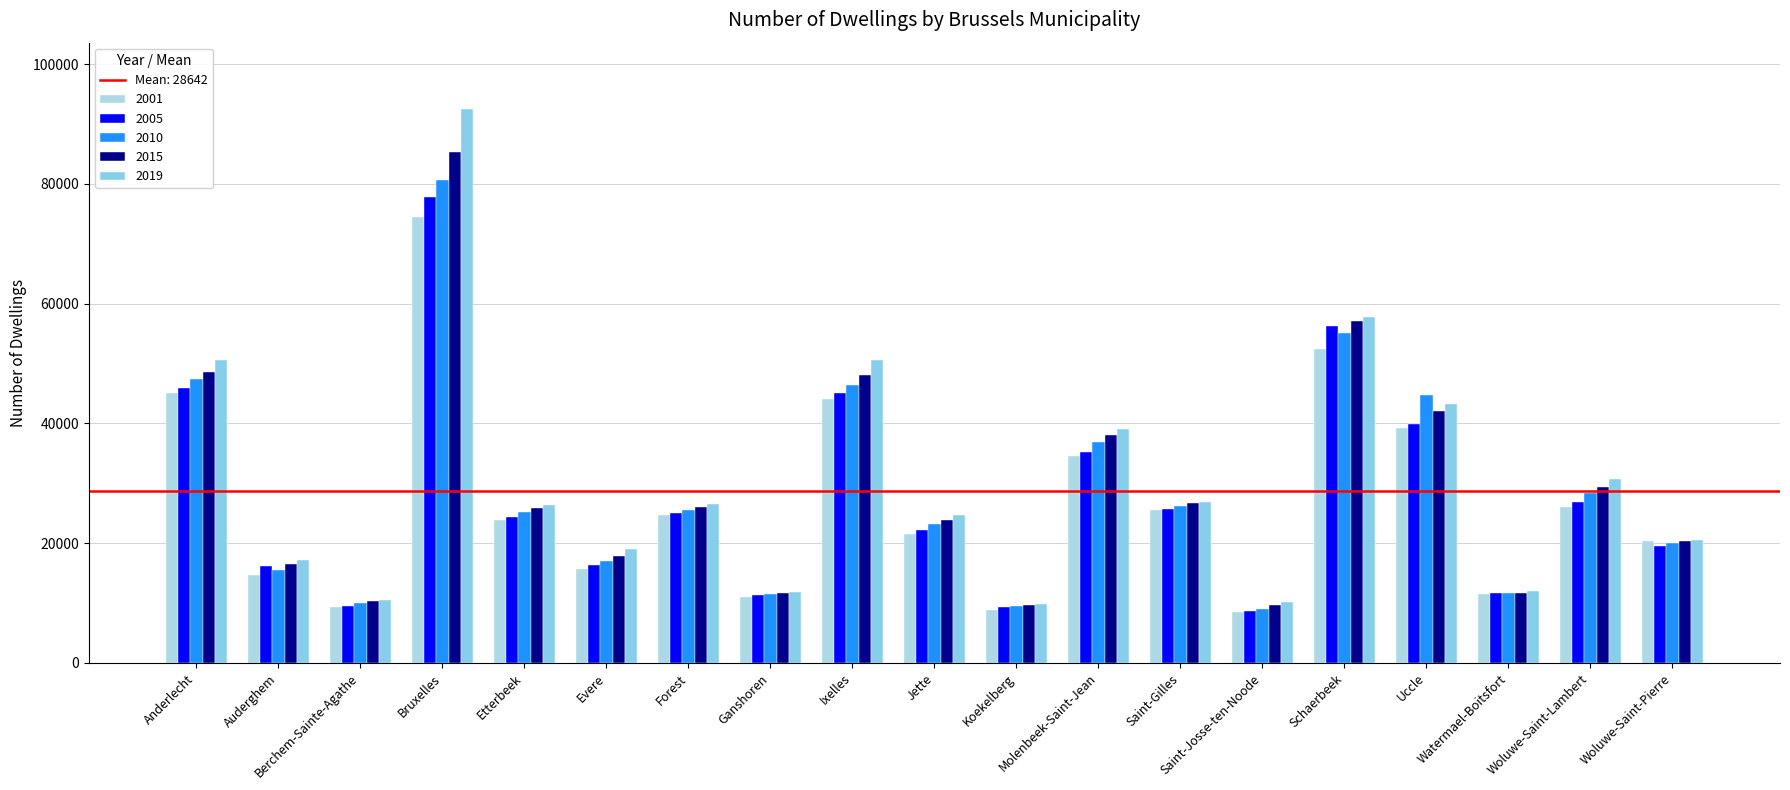

What is the value of the 2010 bar at the 18th from the left?

28379